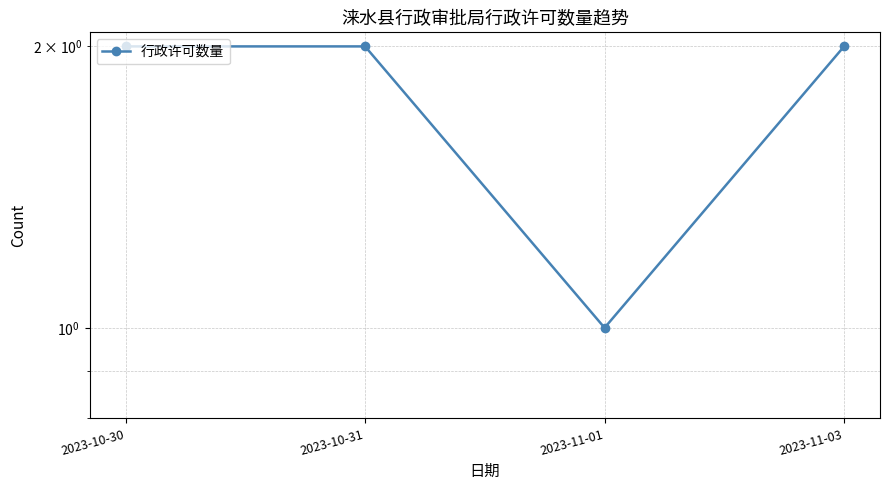

Which category has the lowest value across all series?

2023-11-01